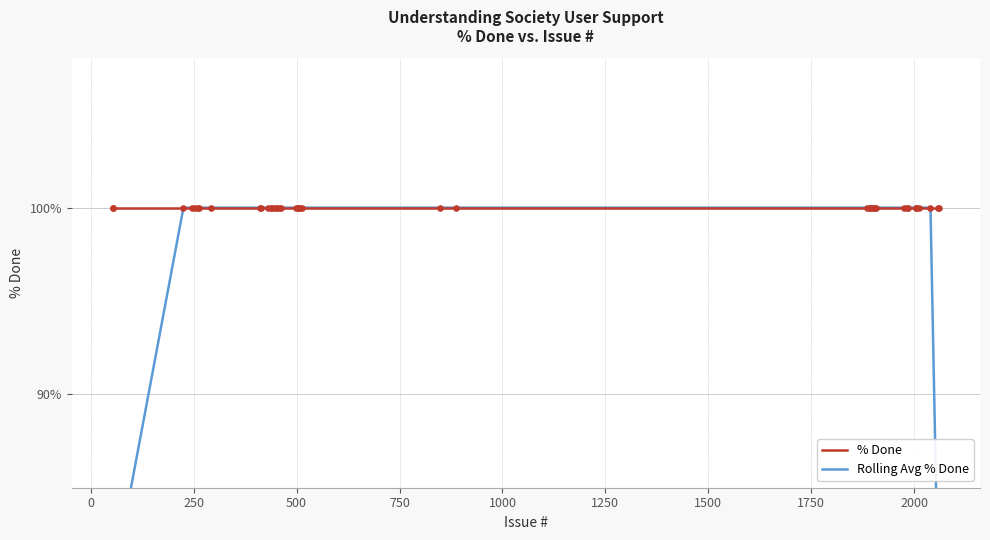

Which series has the largest Y range (max minus min)?

Rolling Avg % Done